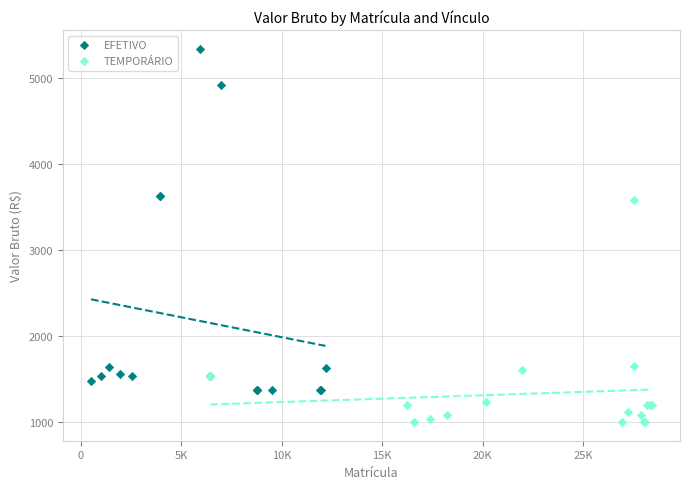

Which series contains the highest Y value?

EFETIVO